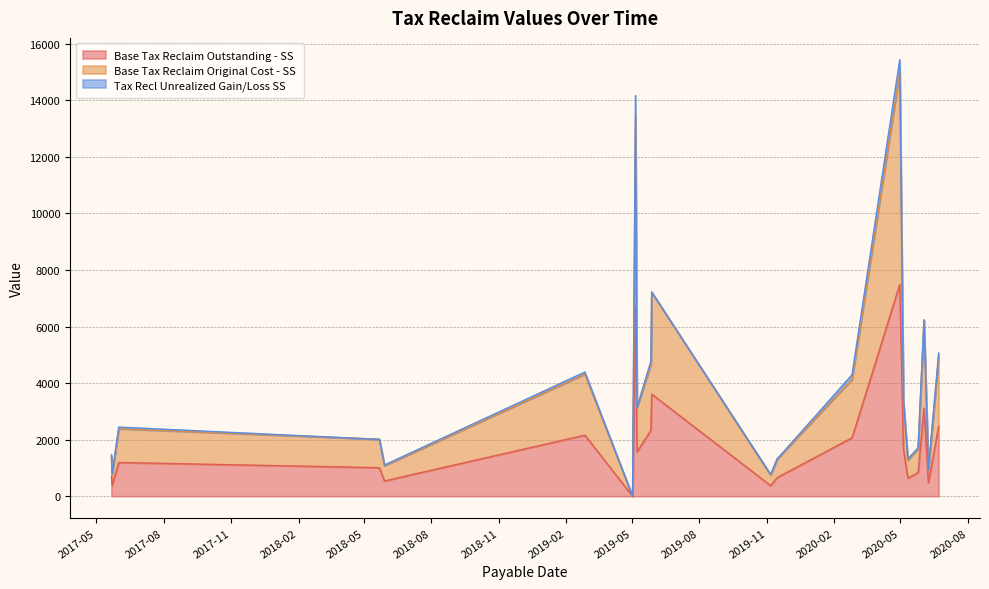

What is the highest value of the Base Tax Reclaim Outstanding - SS series?

7489.3